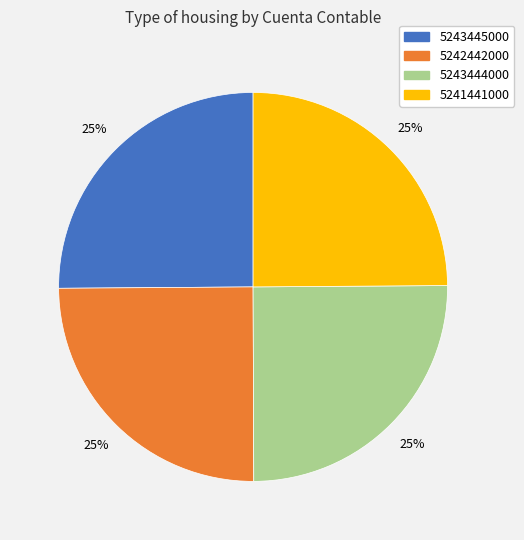

Approximately how many times larger is the value at 5242442000 compared to 5243445000?

1.0